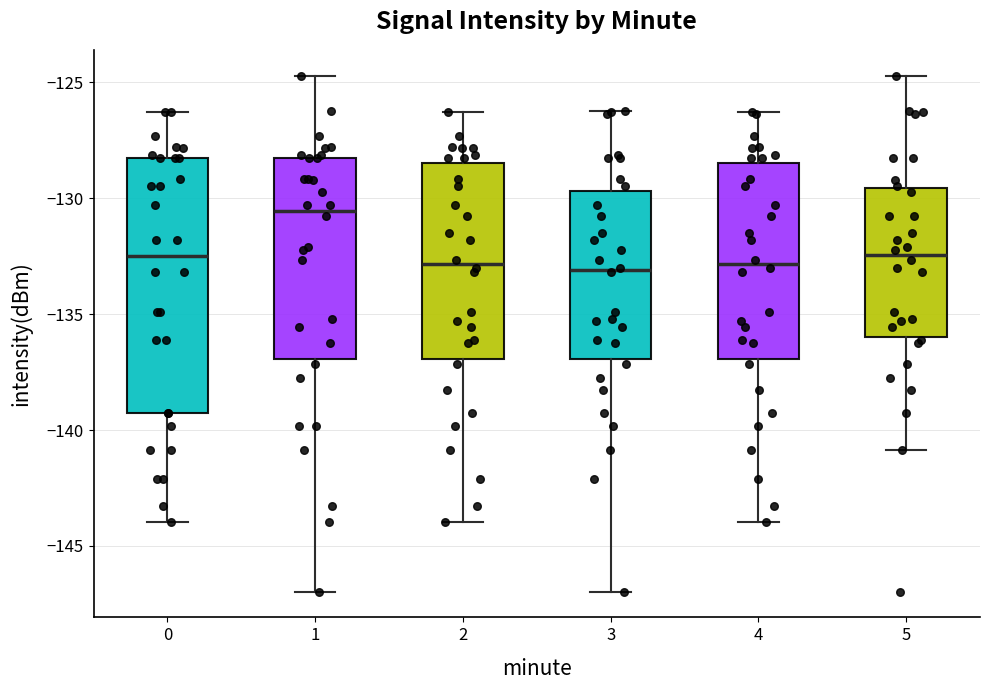

Reading left to right, read every box against the y-axis: the position of its median line, the range the box covers, and the ends of its whiskers. The values are not printed on the chart, so give them approximately, as read against the axis.

0: median -132.5, box -139.5 to -128.5, whiskers -144.0 to -126.5
1: median -130.5, box -137.0 to -128.5, whiskers -147.0 to -124.5
2: median -133.0, box -137.0 to -128.5, whiskers -144.0 to -126.5
3: median -133.0, box -137.0 to -129.5, whiskers -147.0 to -126.0
4: median -133.0, box -137.0 to -128.5, whiskers -144.0 to -126.5
5: median -132.5, box -136.0 to -129.5, whiskers -141.0 to -124.5